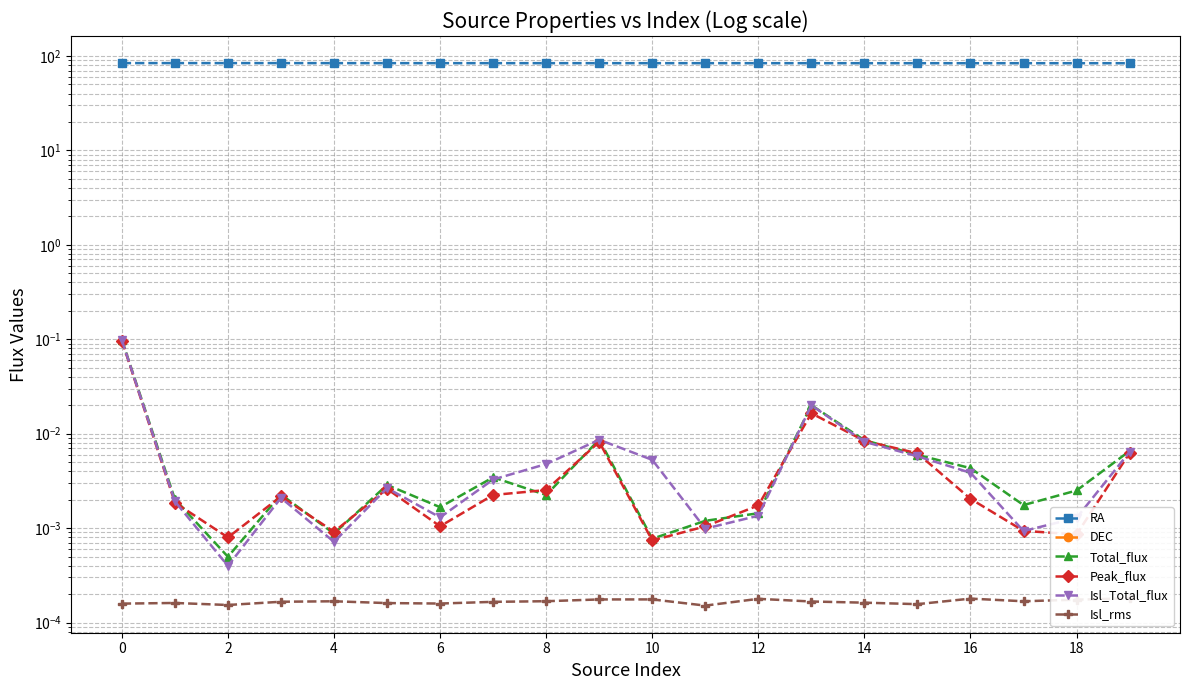

At 11, list the series in order from largest to smallest.

RA, Total_flux, Peak_flux, Isl_Total_flux, Isl_rms, DEC